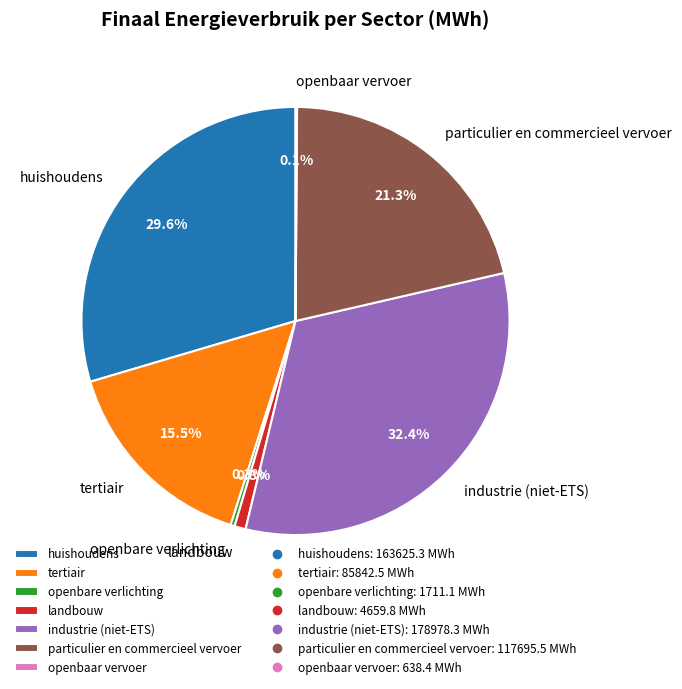

Which has a higher value, landbouw or industrie (niet-ETS)?

industrie (niet-ETS)